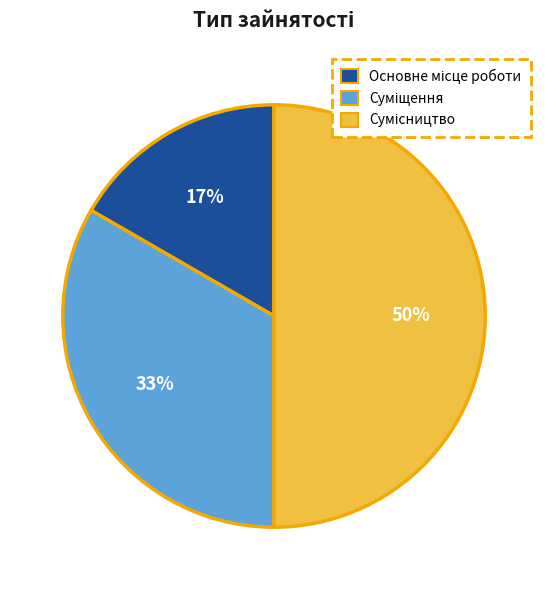

To the nearest percent, what is the average slice percentage?

33%